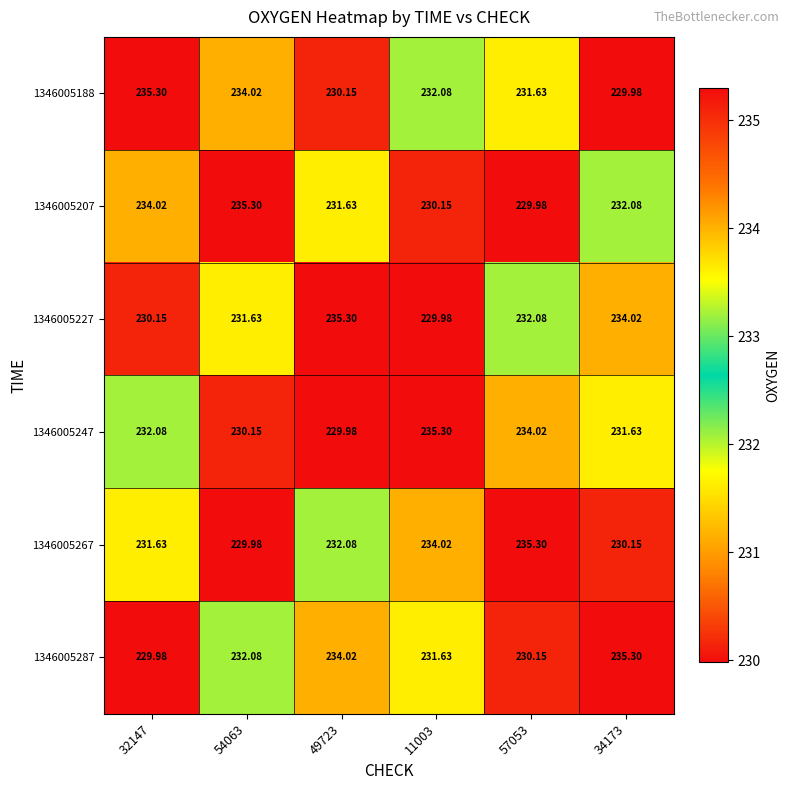

Is the value of 1346005207 at 11003 greater than the value of 1346005188 at 32147?

No